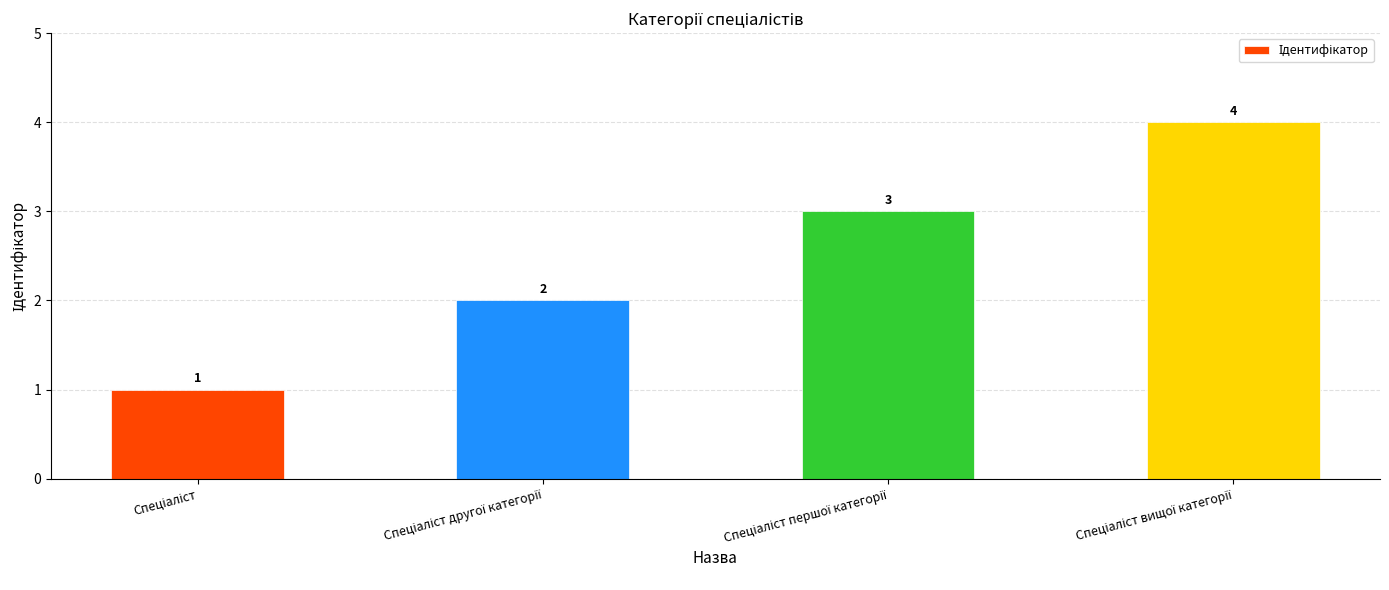

How many bars are there in total?

4